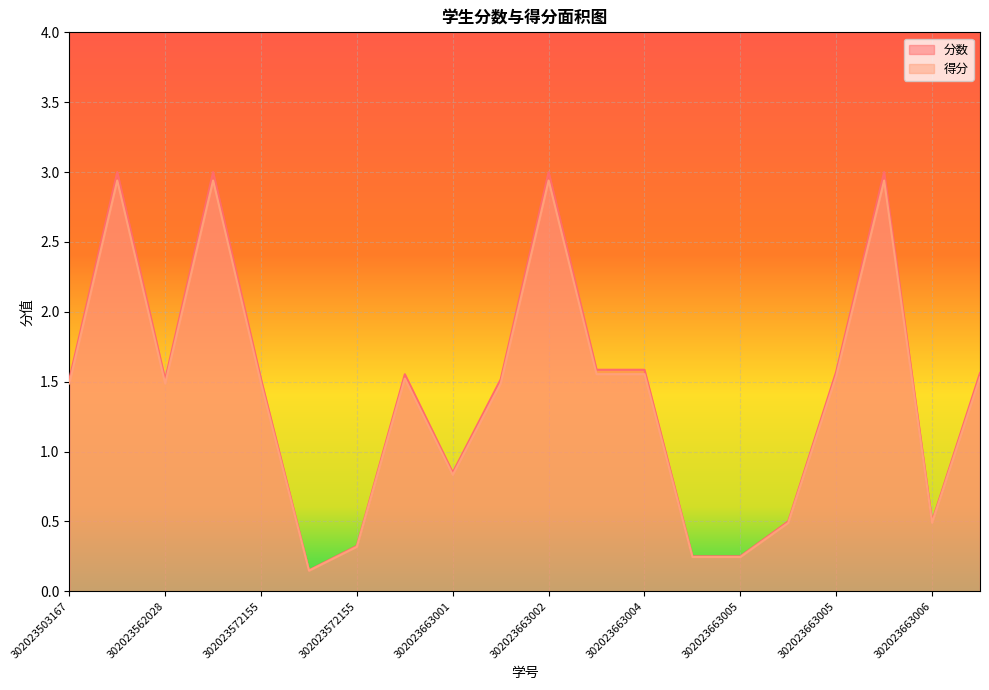

How many interior local valleys does the 得分 series have?

4